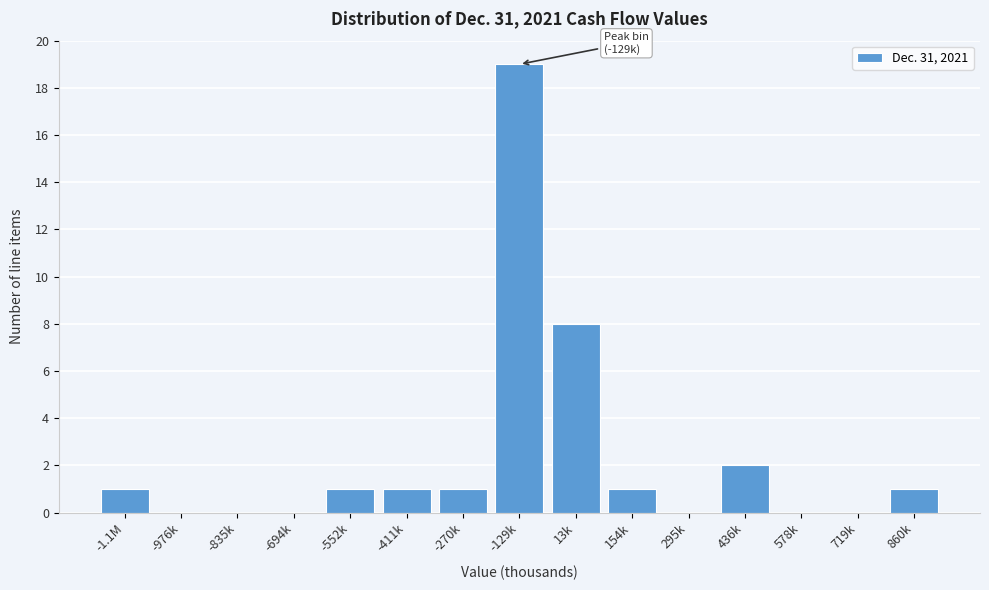

Reading right to left, transcribe all the data shown in this chart.

860k=1	719k=0	578k=0	436k=2	295k=0	154k=1	13k=8	-129k=19	-270k=1	-411k=1	-552k=1	-694k=0	-835k=0	-976k=0	-1.1M=1